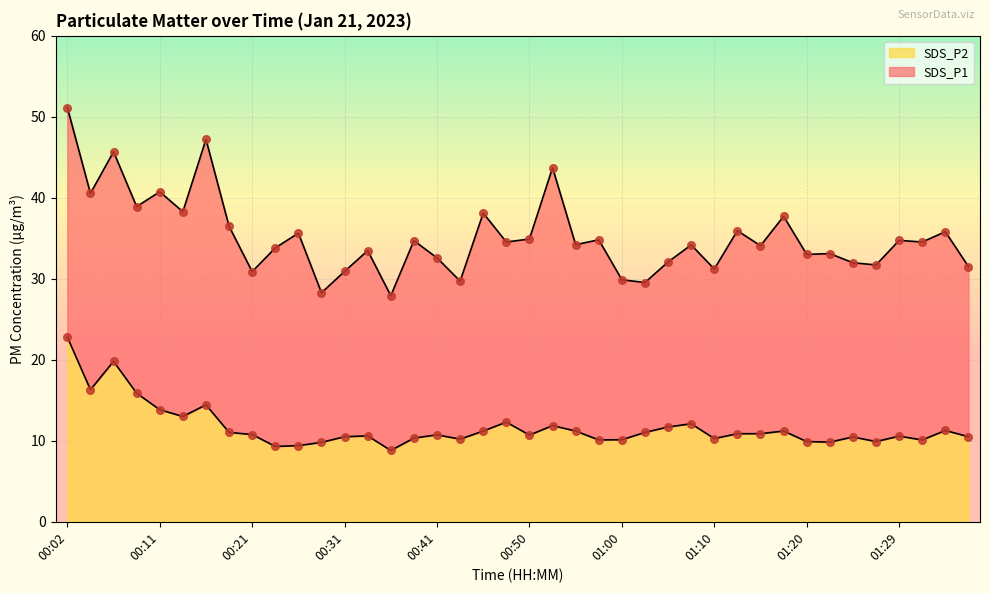

Is the value of SDS_P2 at 00:31 greater than the value of SDS_P1 at 01:05?

No